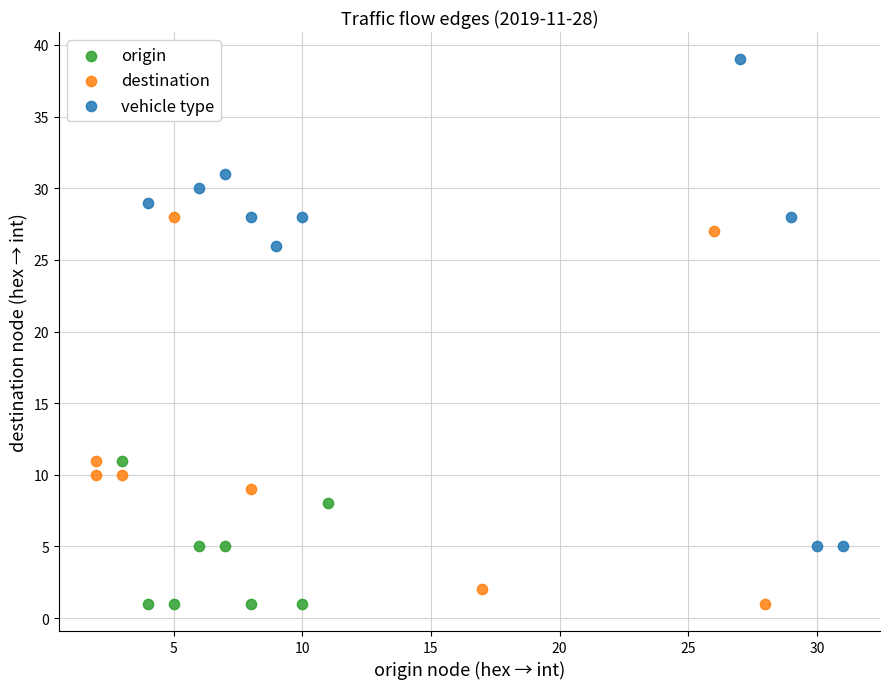

Which series has the widest spread of Y values?

vehicle type